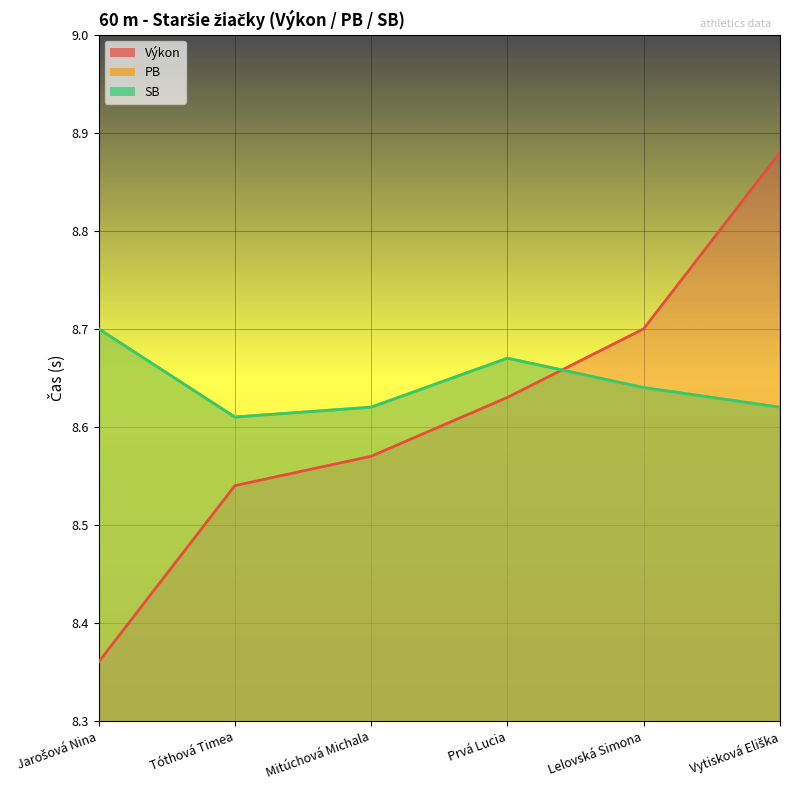

Is the value of SB at Vytisková Eliška greater than the value of PB at Lelovská Simona?

No